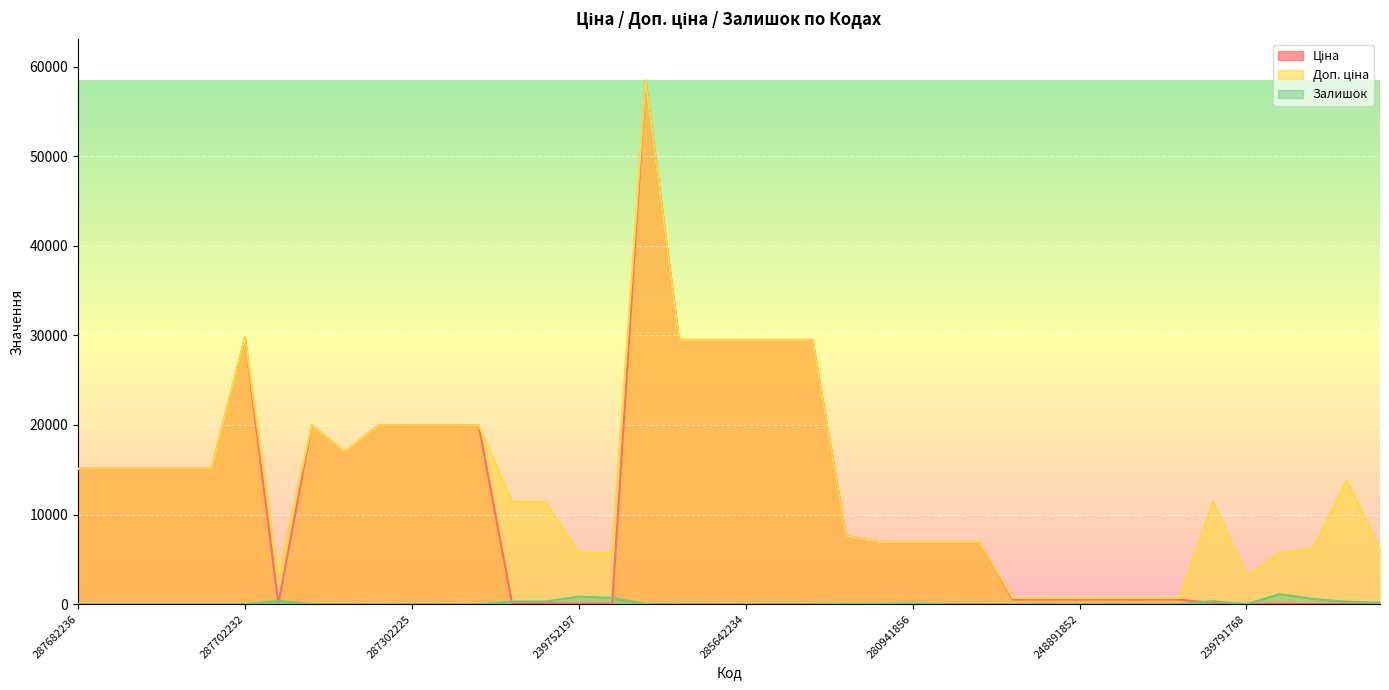

How many values in Залишок are above zero?

29